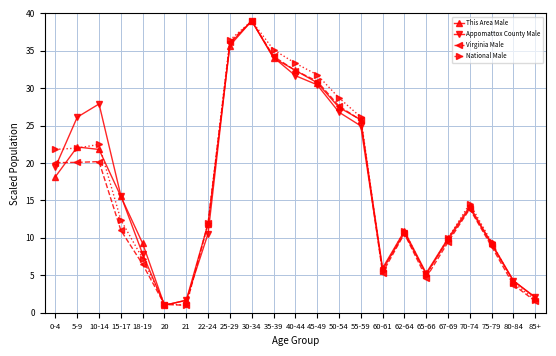

In Virginia Male, how many points are higher than both neighbors (excluding endpoints)?

4